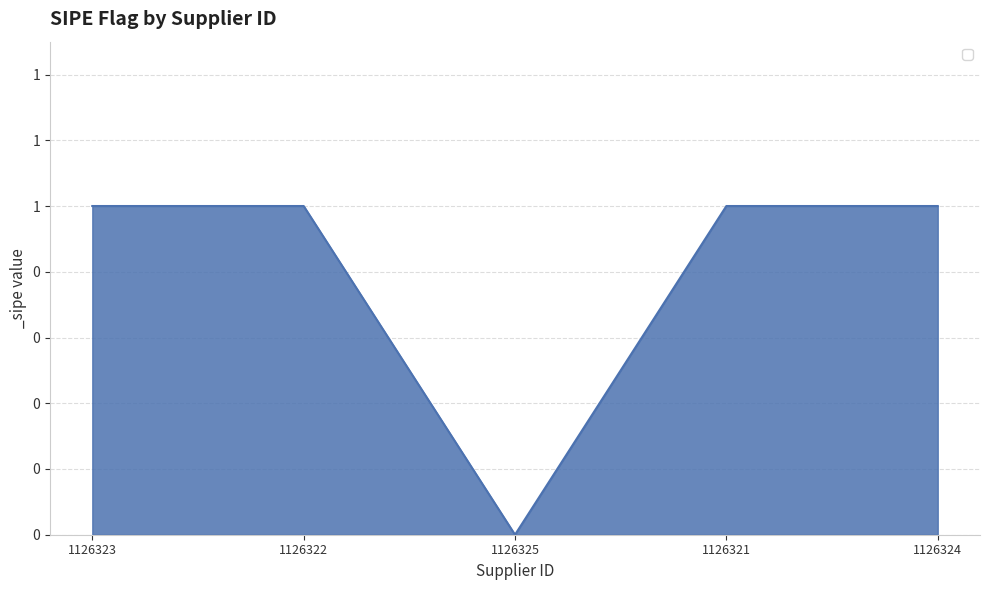

Which category has the lowest value across all series?

1126325